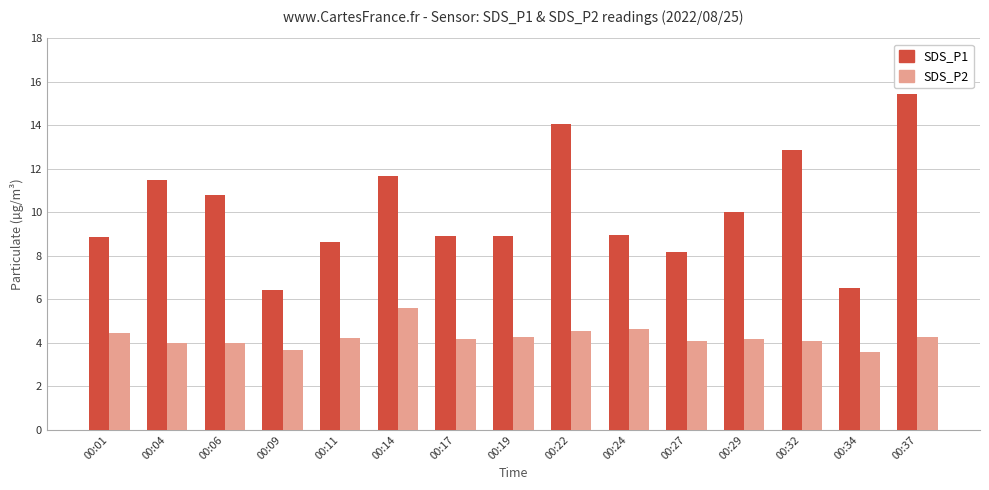

How many groups of bars are there?

15